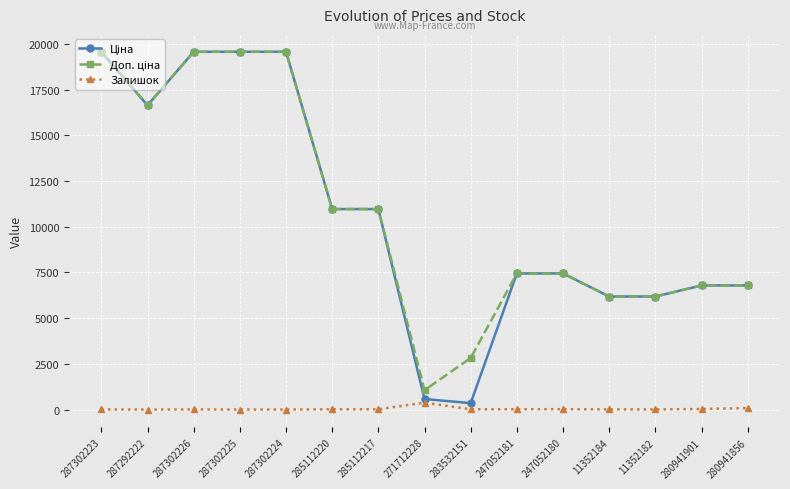

Count the number of data series in this chart.

3